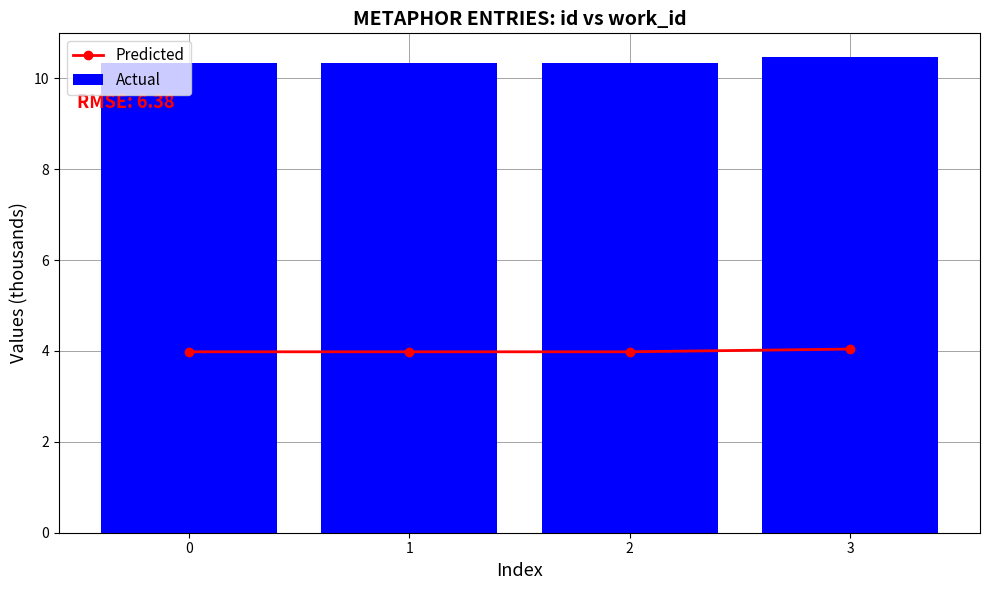

The Actual series shows 10.3 at 2. True or false?

True